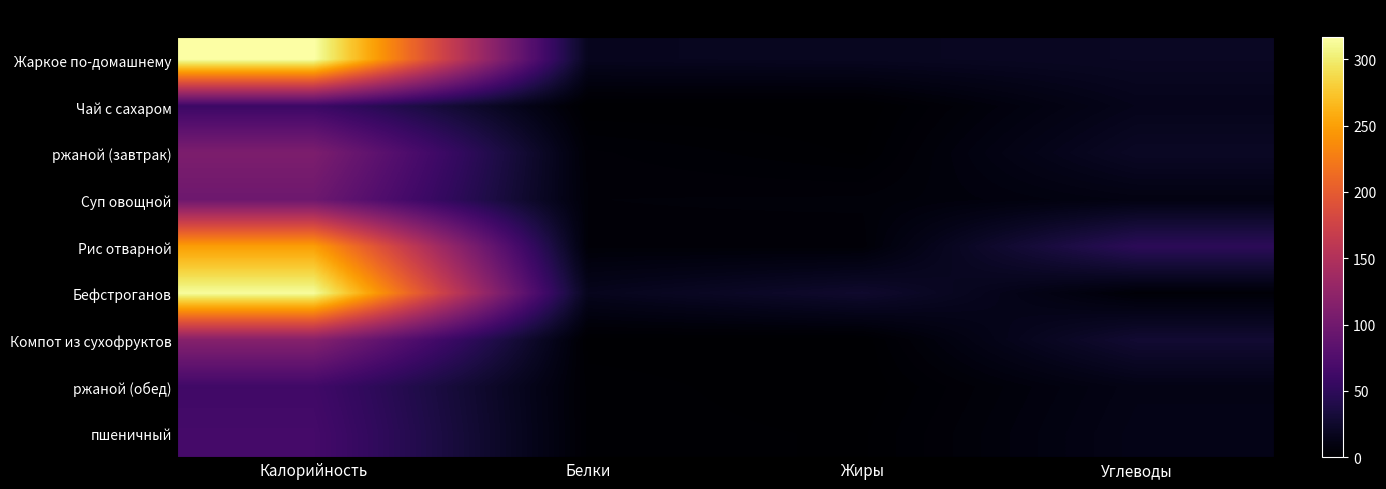

Which label corresponds to the largest value in the chart?

Калорийность